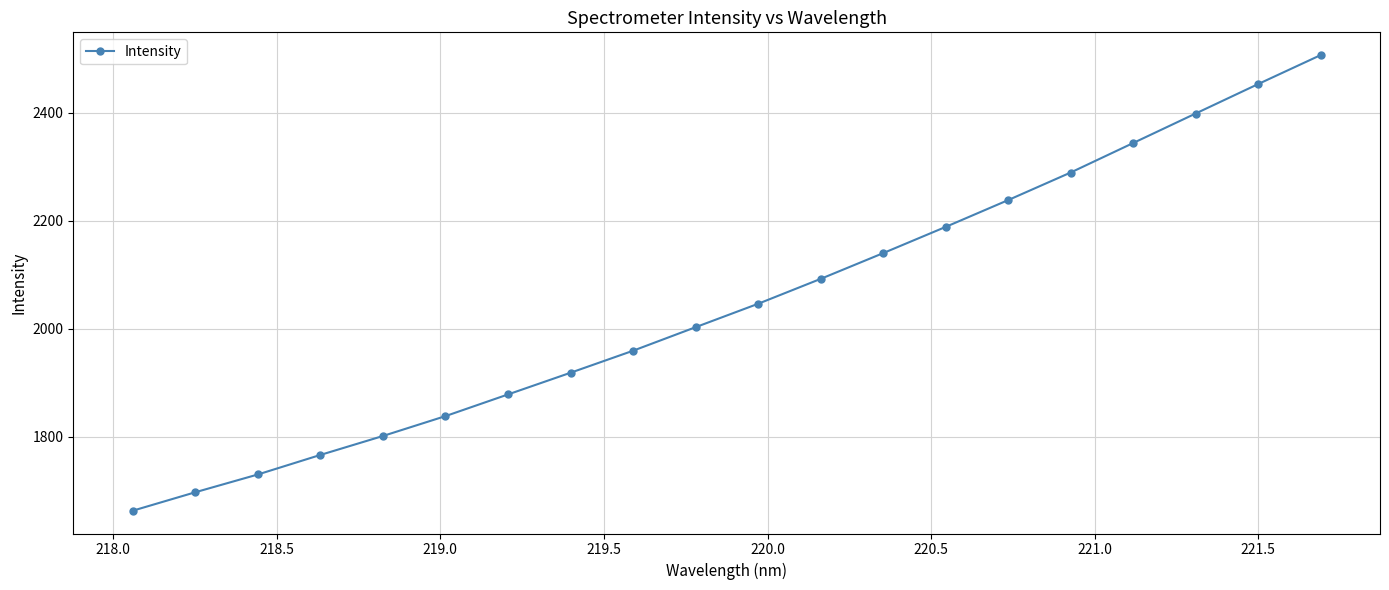

What is the value of the 14th point from the left?

2188.9